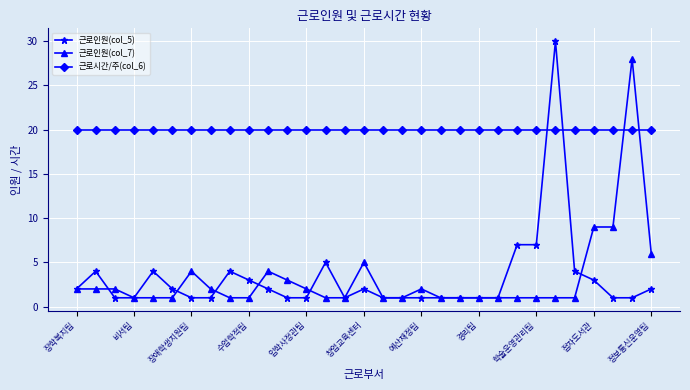

True or false: 근로인원(col_7) and 근로시간/주(col_6) cross at least once.

True